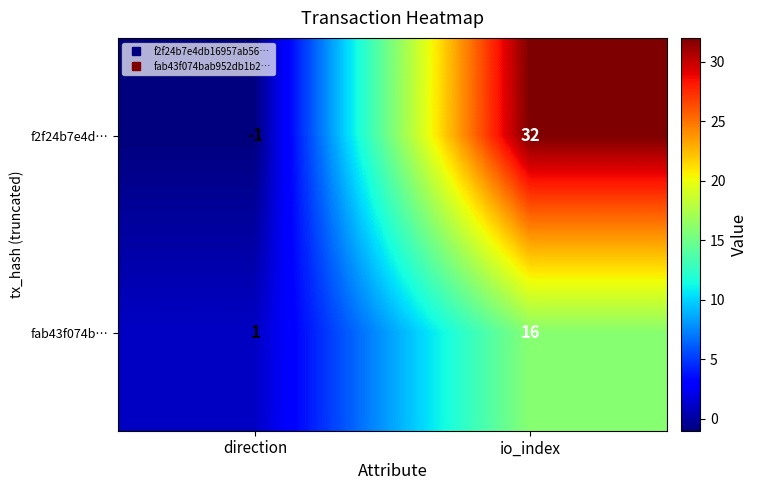

What is the difference between the maximum and minimum values in the fab43f074b… series?

15